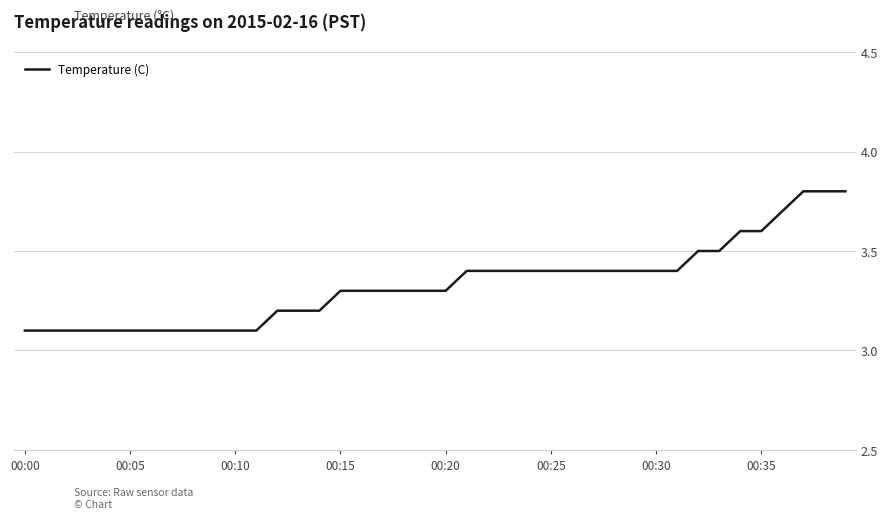

What is the minimum value shown in the chart?

3.1